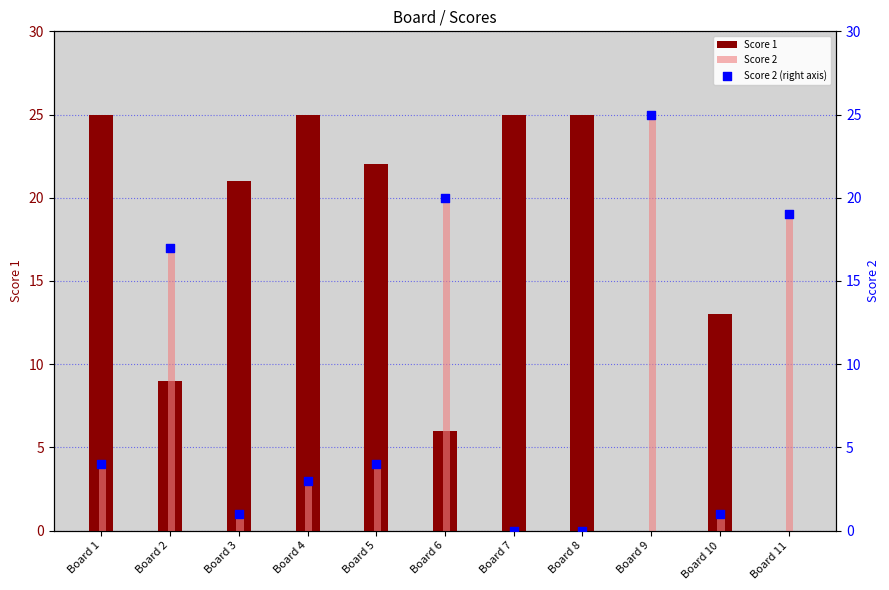

Which series has the largest Y range (max minus min)?

Score 1